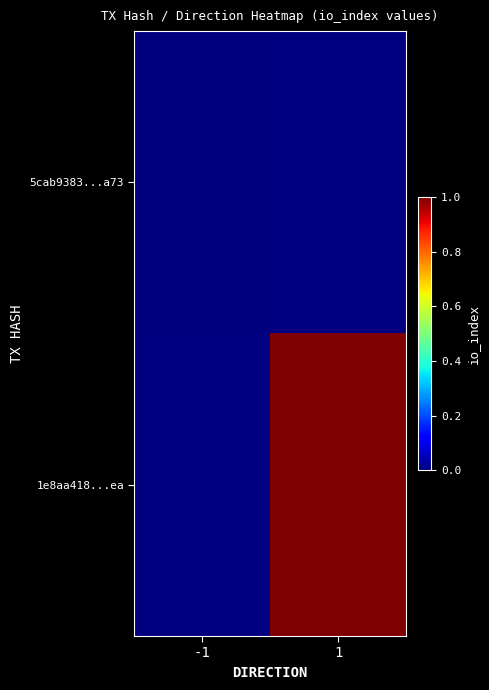

Is the value of 5cab9383...a73 at -1 greater than the value of 1e8aa418...ea at -1?

No